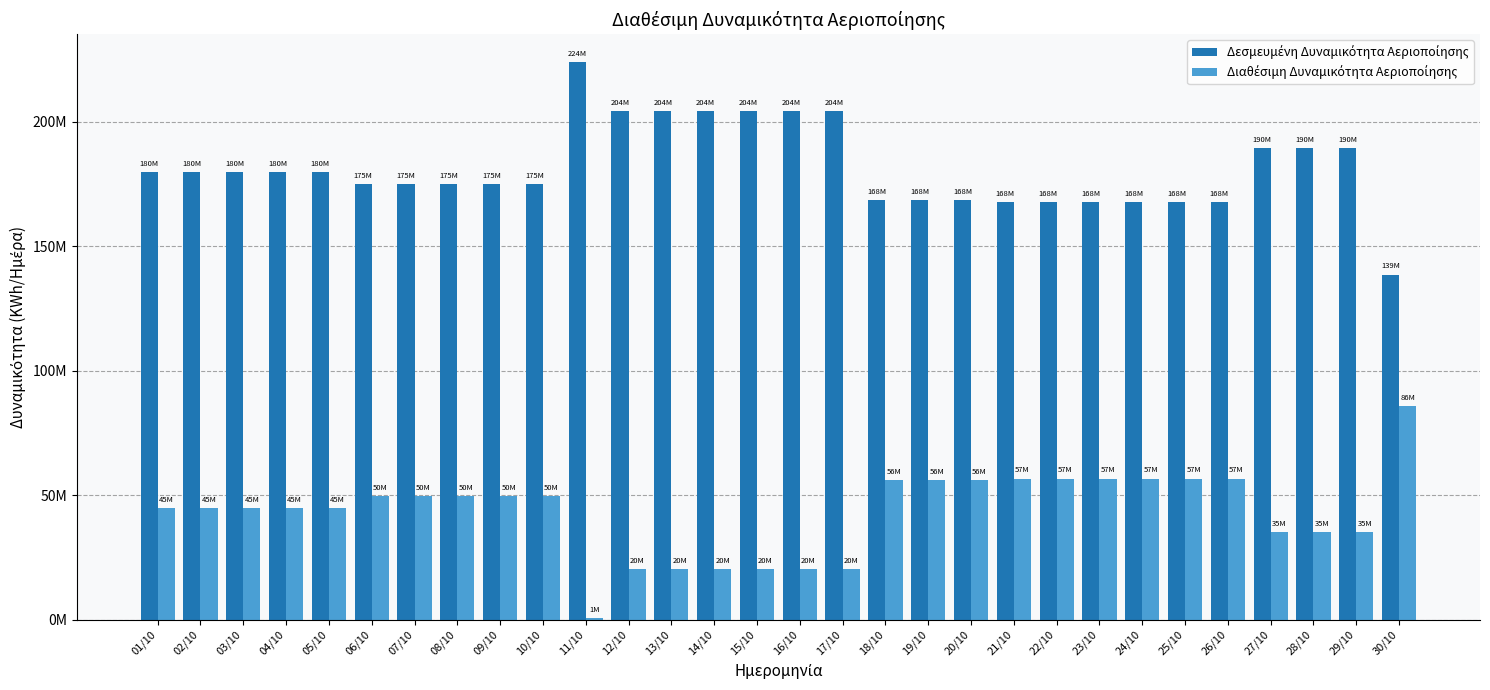

Does the chart contain stacked bars?

No